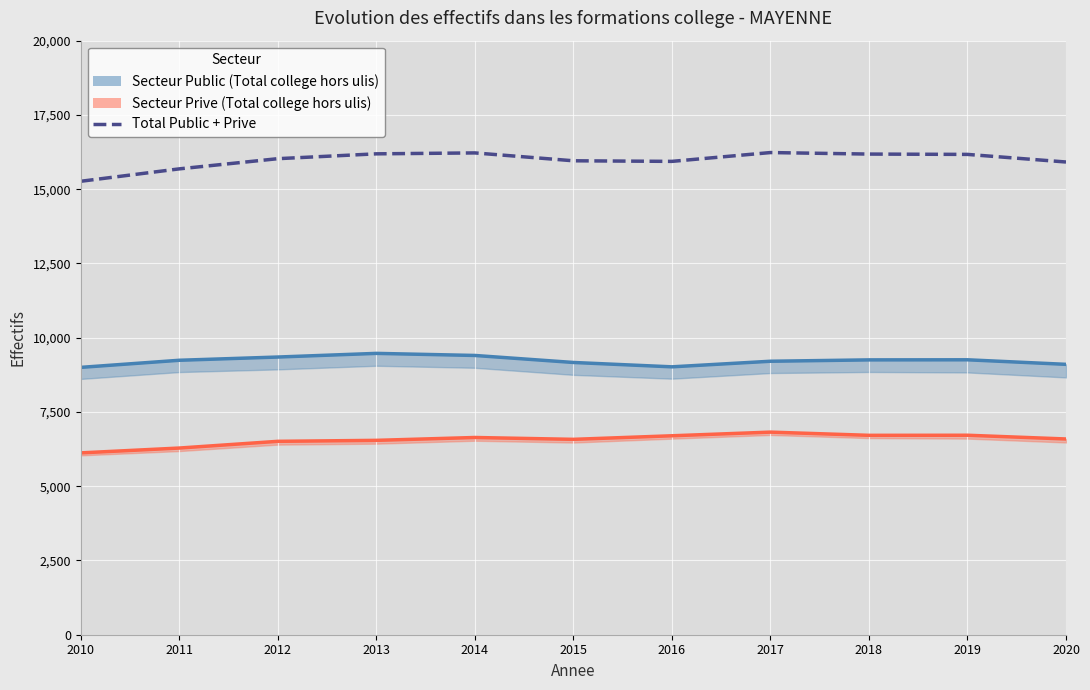

At how many categories does at least one series exceed 8679?

11